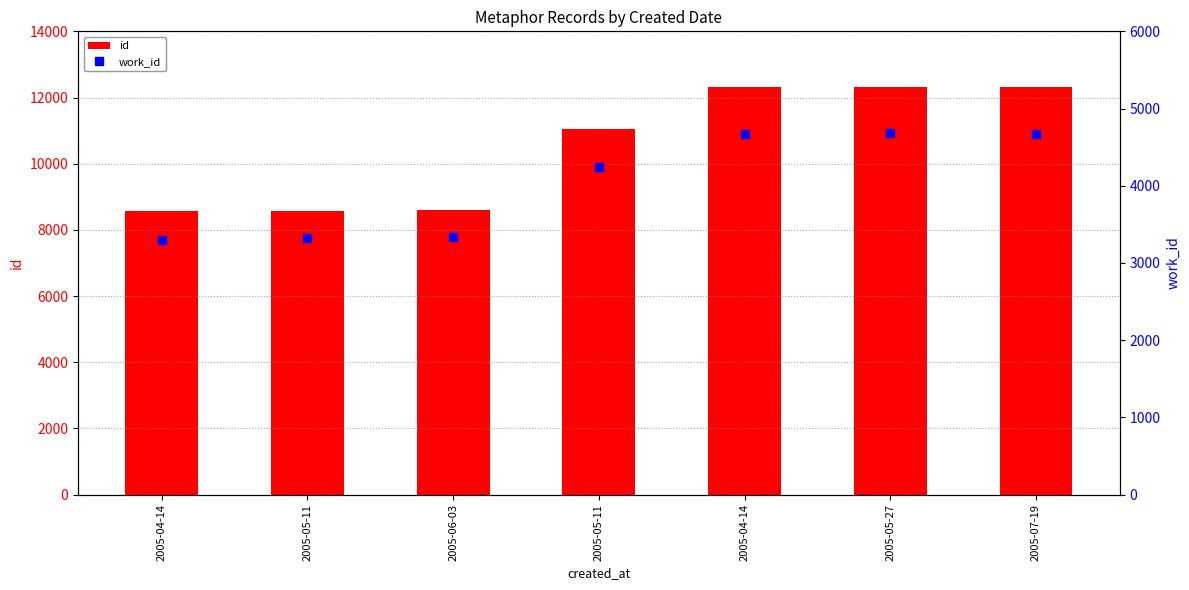

Which series has the largest Y range (max minus min)?

id